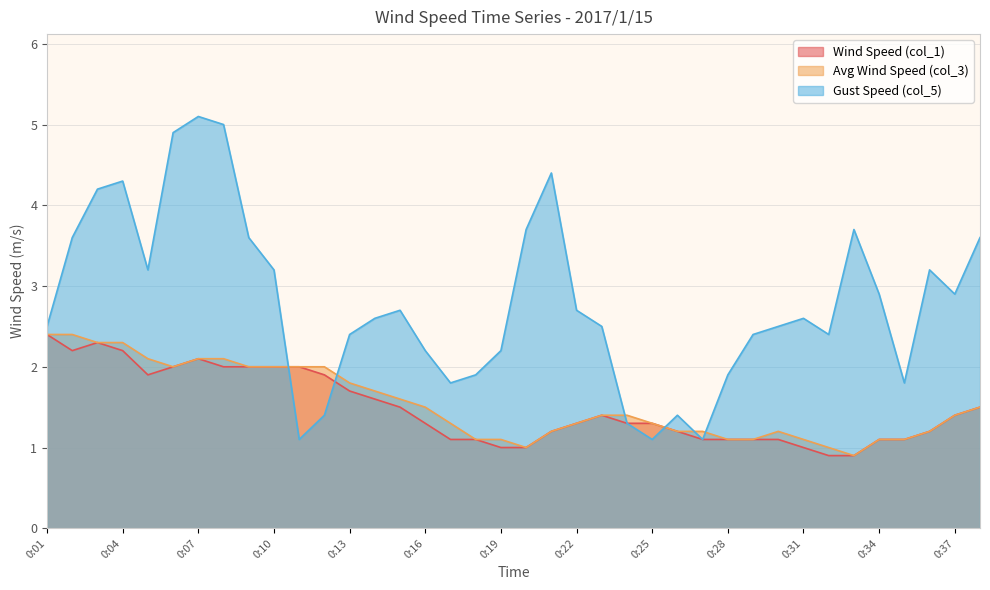

What value does the Gust Speed (col_5) series have at 0:10?

3.2